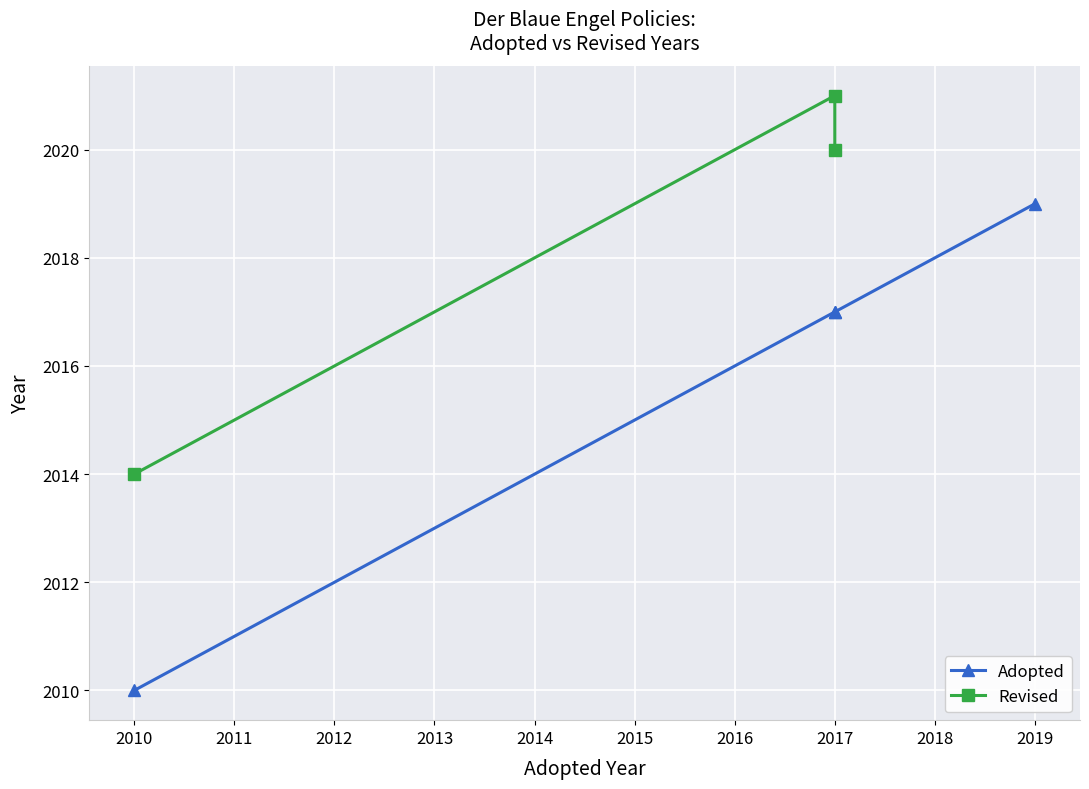

How many data points are above 2017?

1